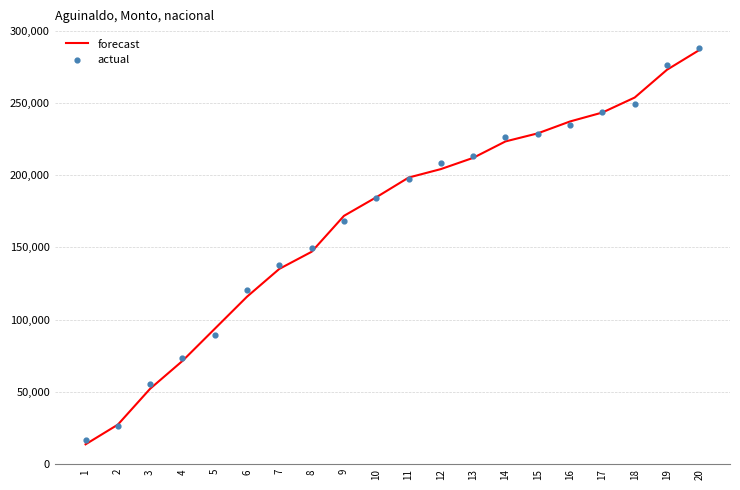

What are all the series names shown in the legend?

forecast, actual